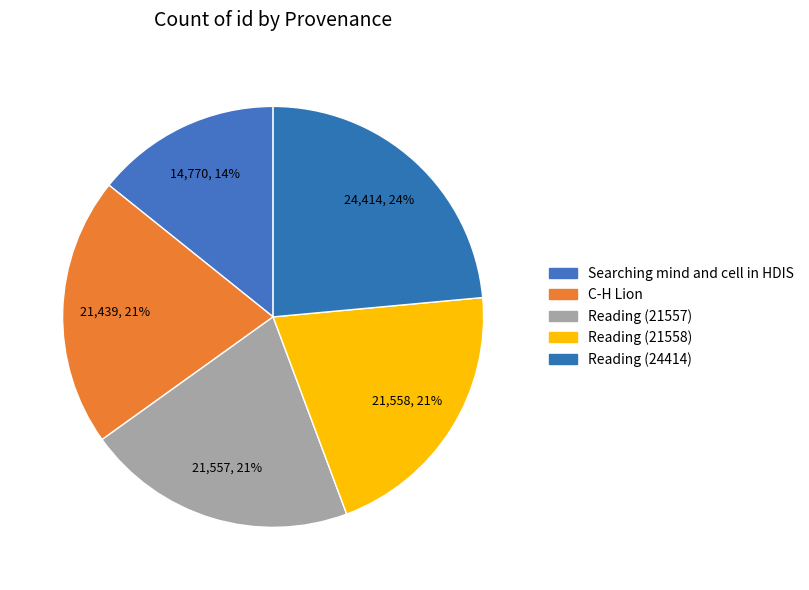

To the nearest percent, what percentage of the pie is Reading (21557)?

21%